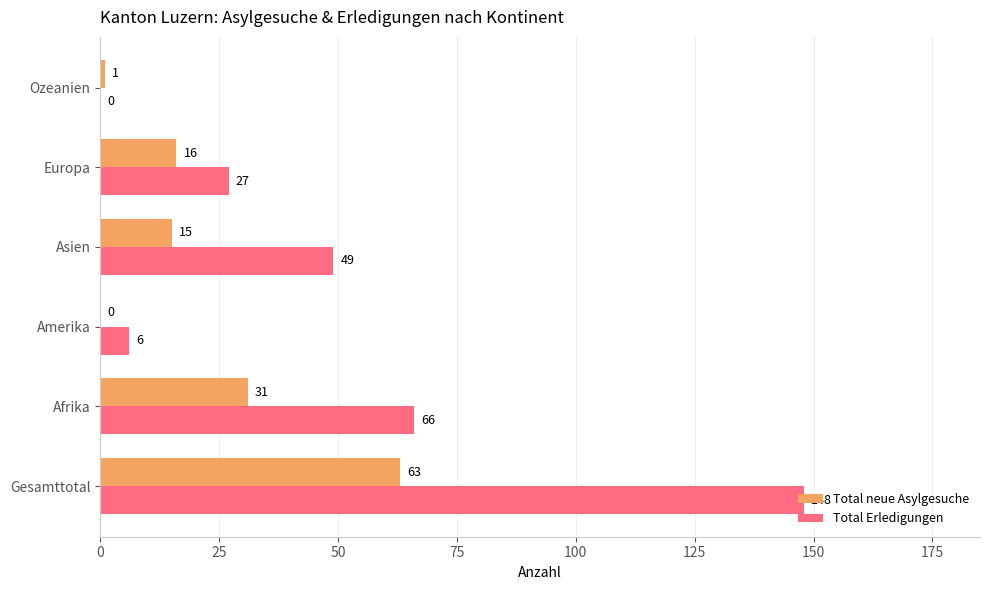

What is the maximum value for Total neue Asylgesuche?

63